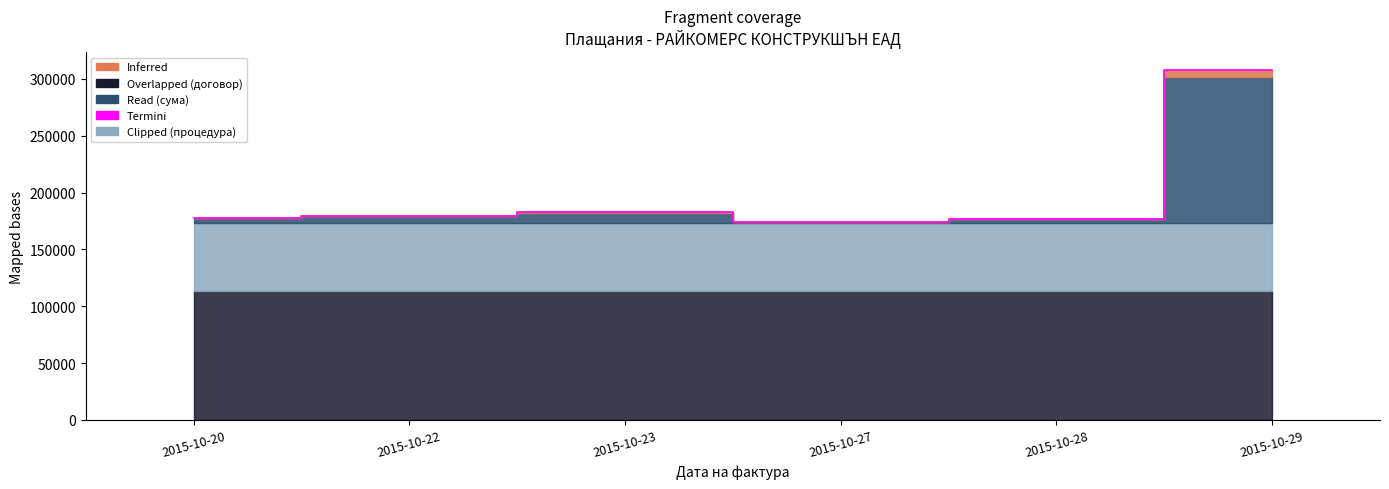

Which label corresponds to the smallest value in the chart?

2015-10-27